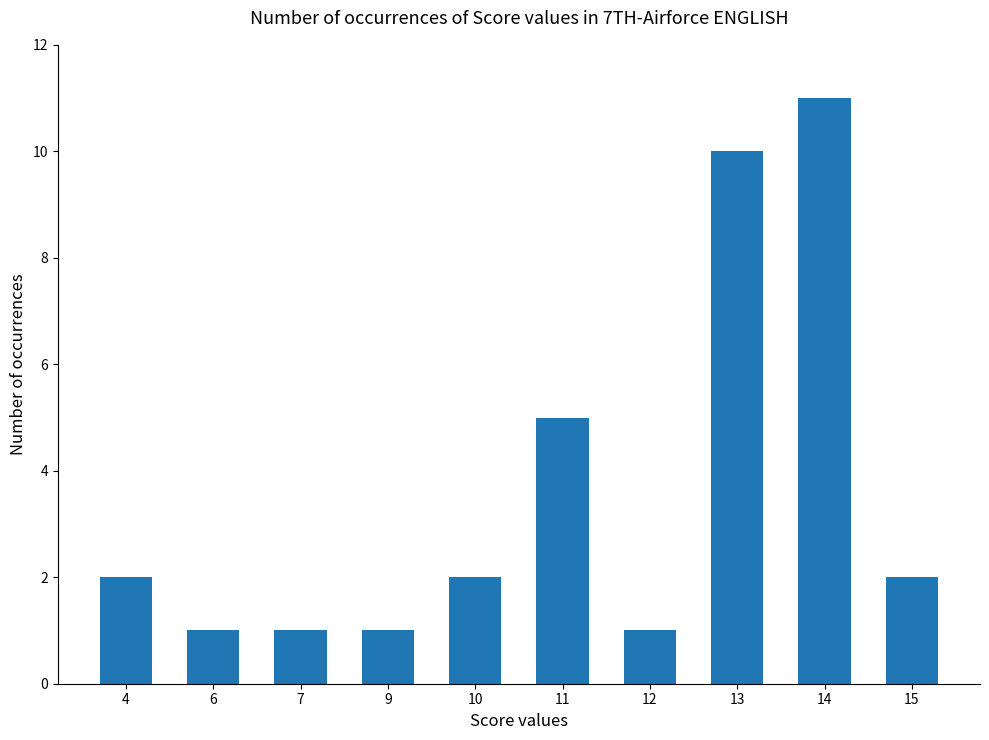

Between 12 and 10, which is larger?

10